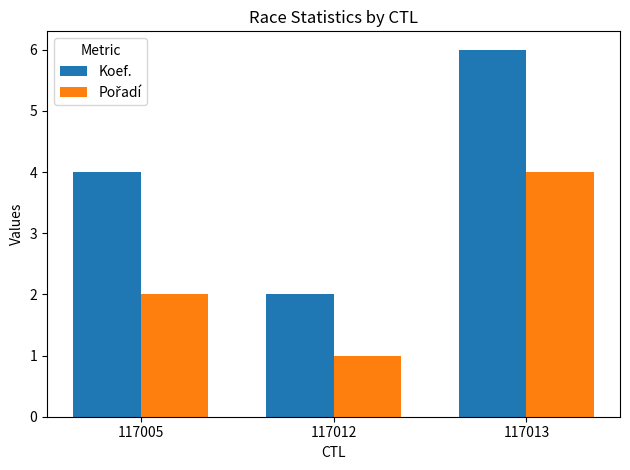

The Koef. series shows 4 at 117005. True or false?

True